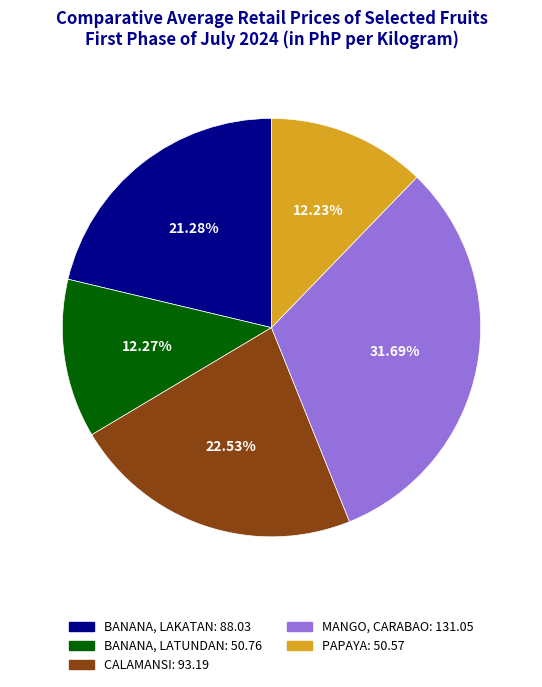

What percentage is the BANANA, LAKATAN slice, to the nearest percent?

21%